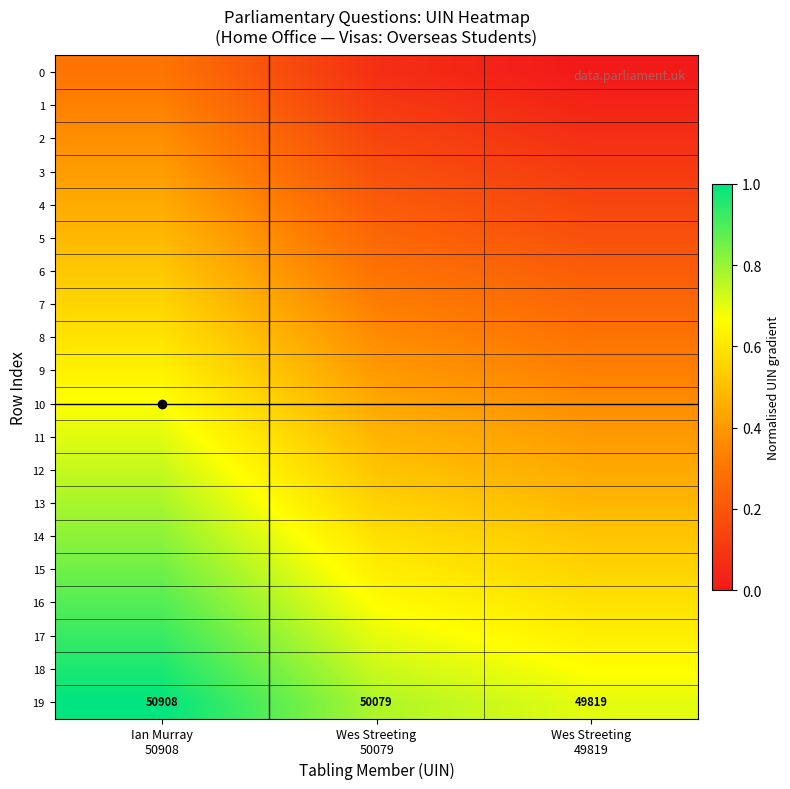

Is the value of 19 at Wes Streeting 49819 greater than the value of 11 at Wes Streeting 49819?

Yes